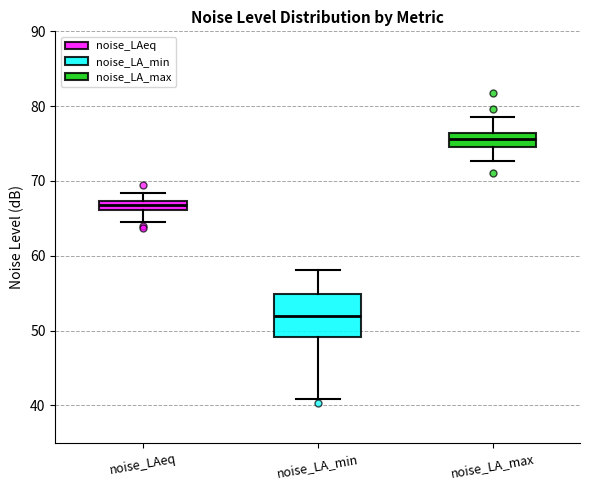

Where does the upper whisker of the box for noise_LA_max end on the y-axis? The values are not printed on the chart, so give them approximately, as read against the axis.

79